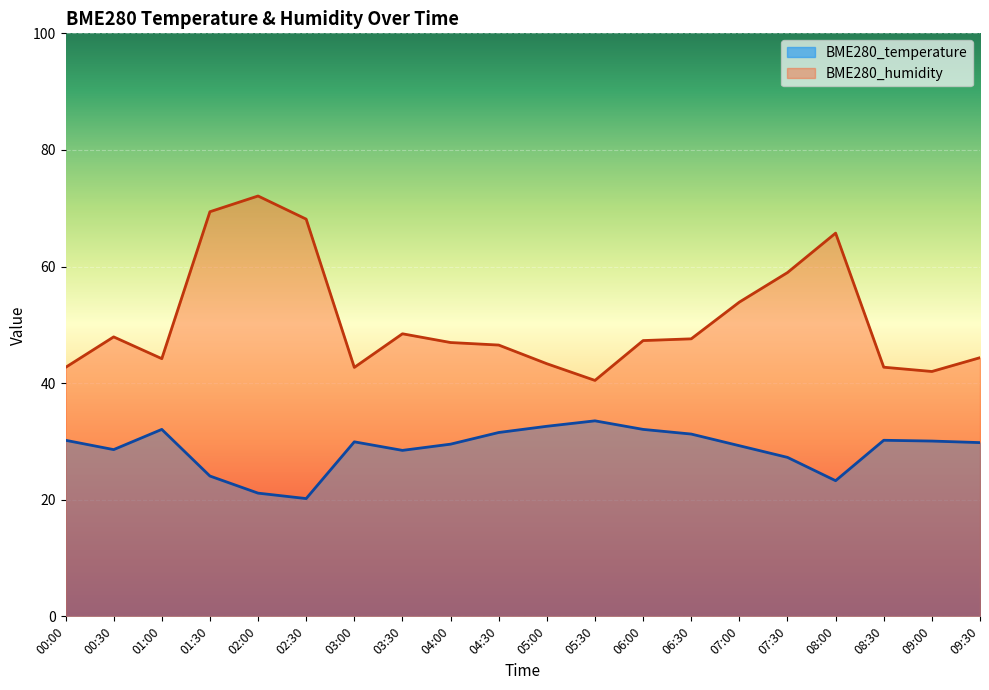

Where does the BME280_temperature series first go above 29?

00:00